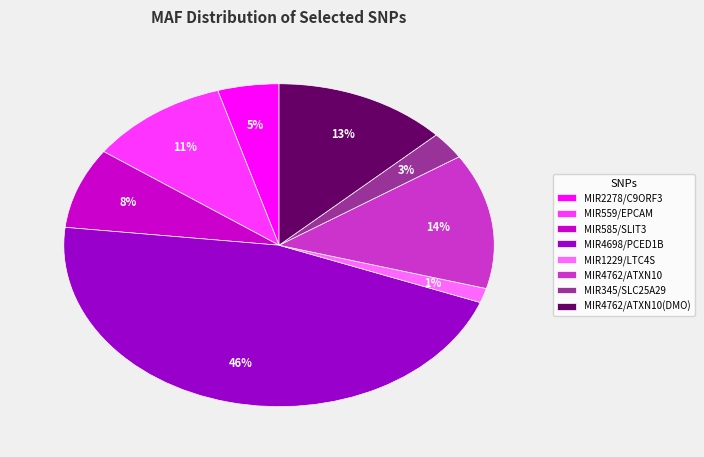

Is the sum of MIR2278/C9ORF3 and MIR4698/PCED1B greater than half?

Yes